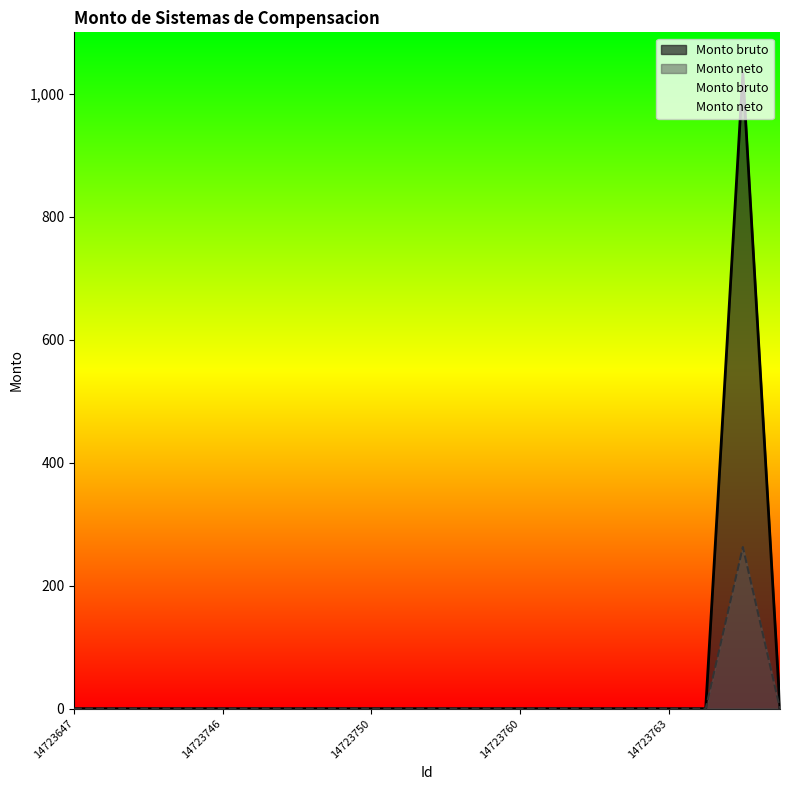

Where is Monto neto nearest to the value 131?

14723647